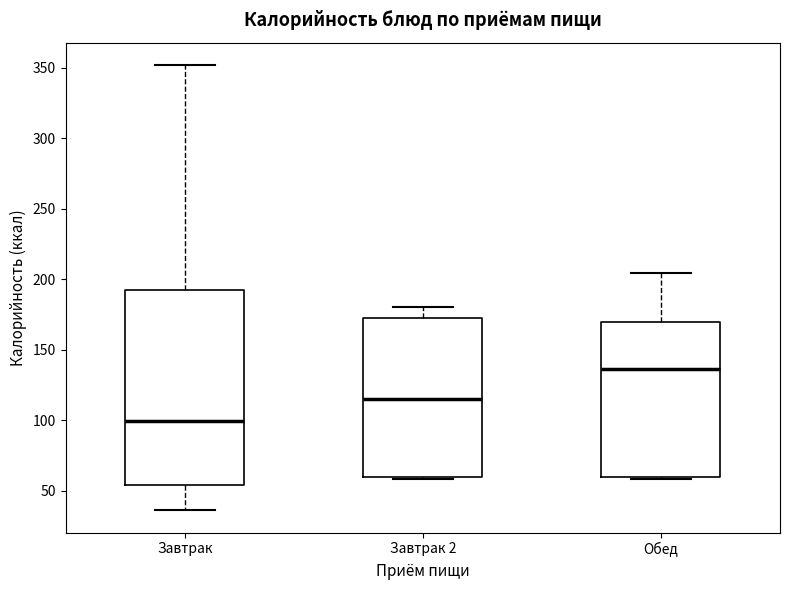

Which box's median line is the highest?

Обед